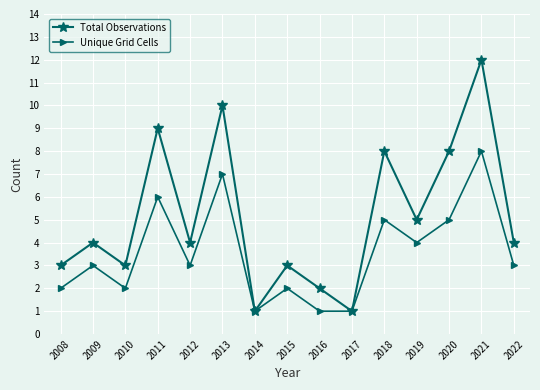

Count the number of data series in this chart.

2